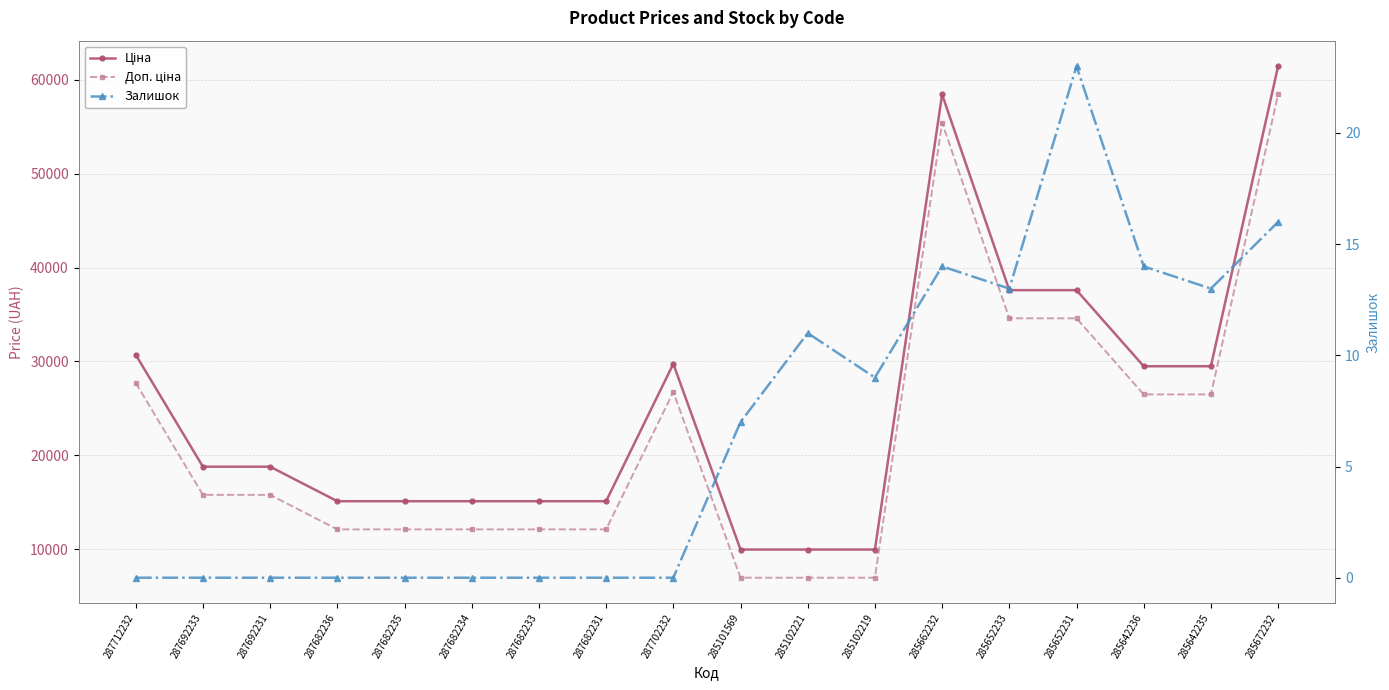

At which category is the sum across all series the highest?

285672232